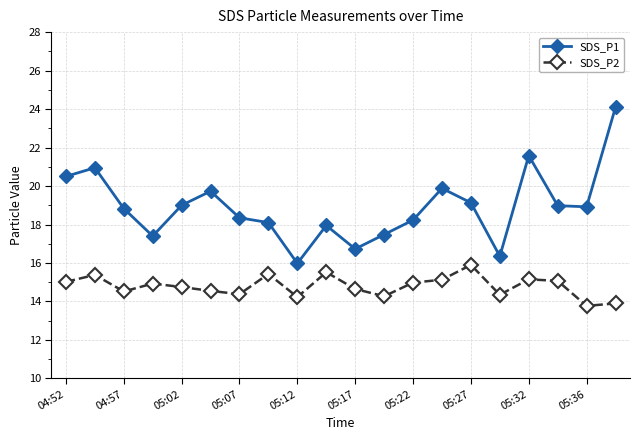

Which series has the largest total across all categories?

SDS_P1